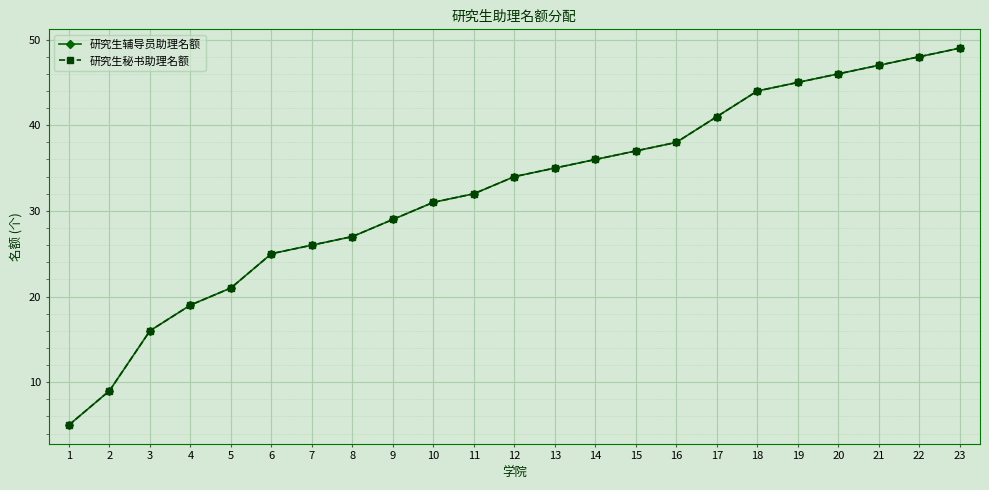

Is this an area chart (filled region under the line)?

No